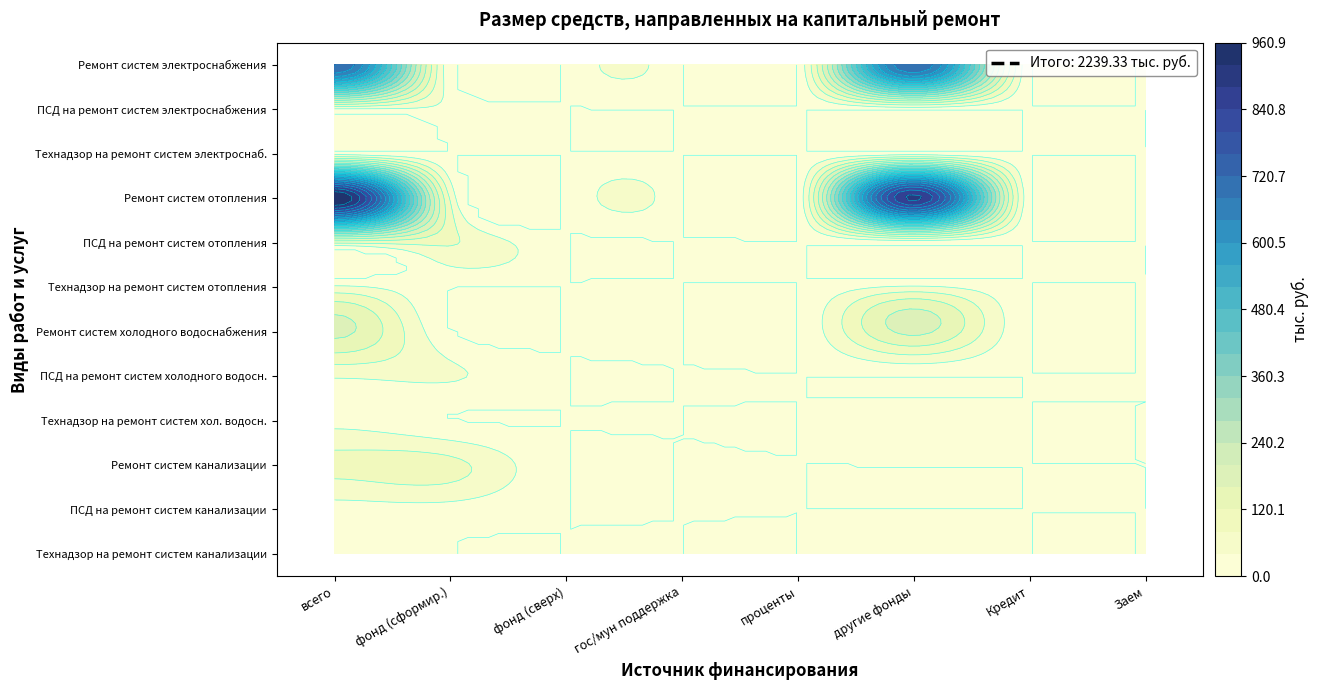

True or false: Технадзор на ремонт систем отопления has a value of 77.5 at всего.

False